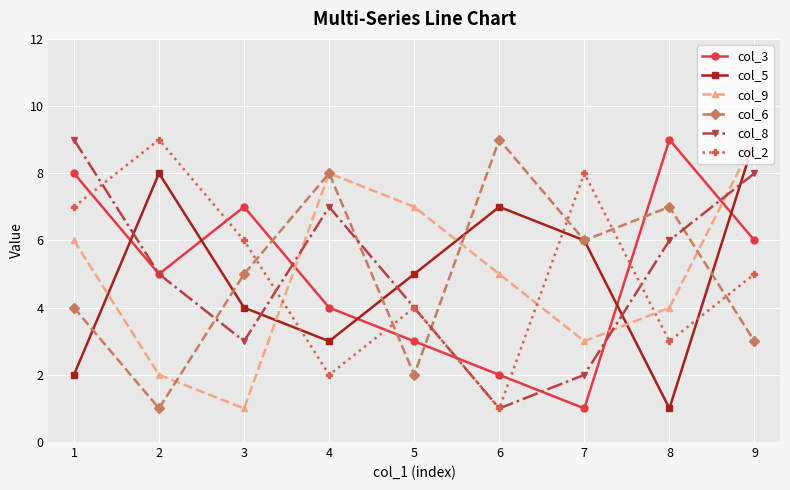

The value of col_2 at 6 is 1. True or false?

True